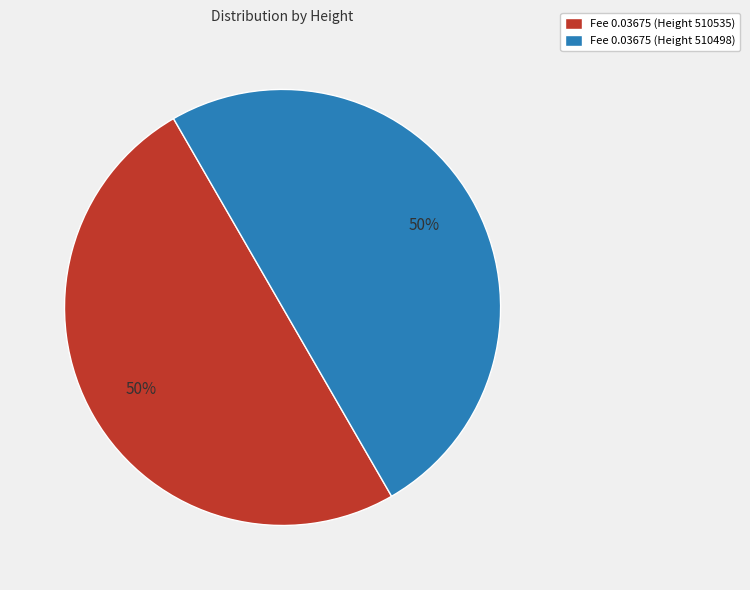

Approximately how many times larger is the value at Fee 0.03675 (Height 510535) compared to Fee 0.03675 (Height 510498)?

1.0